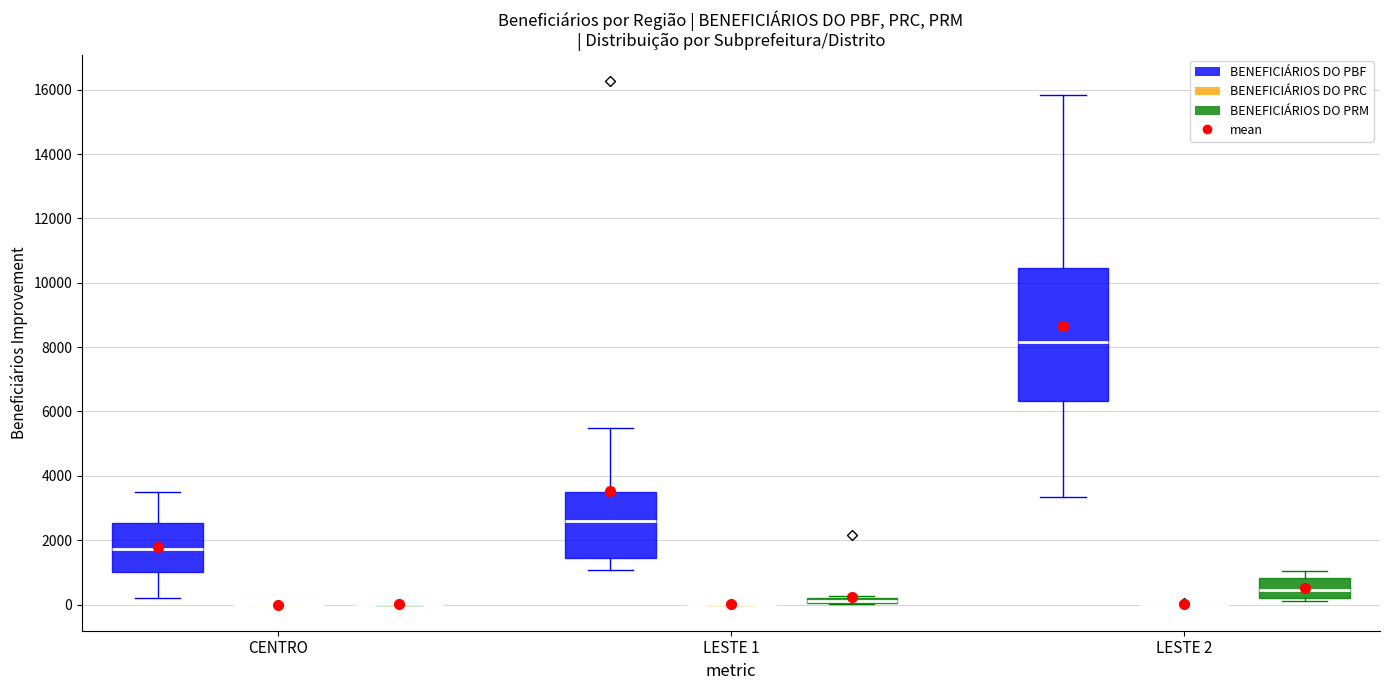

Where is the lower edge of the box for LESTE 1 (BENEFICIÁRIOS DO PBF) on the y-axis? The values are not printed on the chart, so give them approximately, as read against the axis.

1400